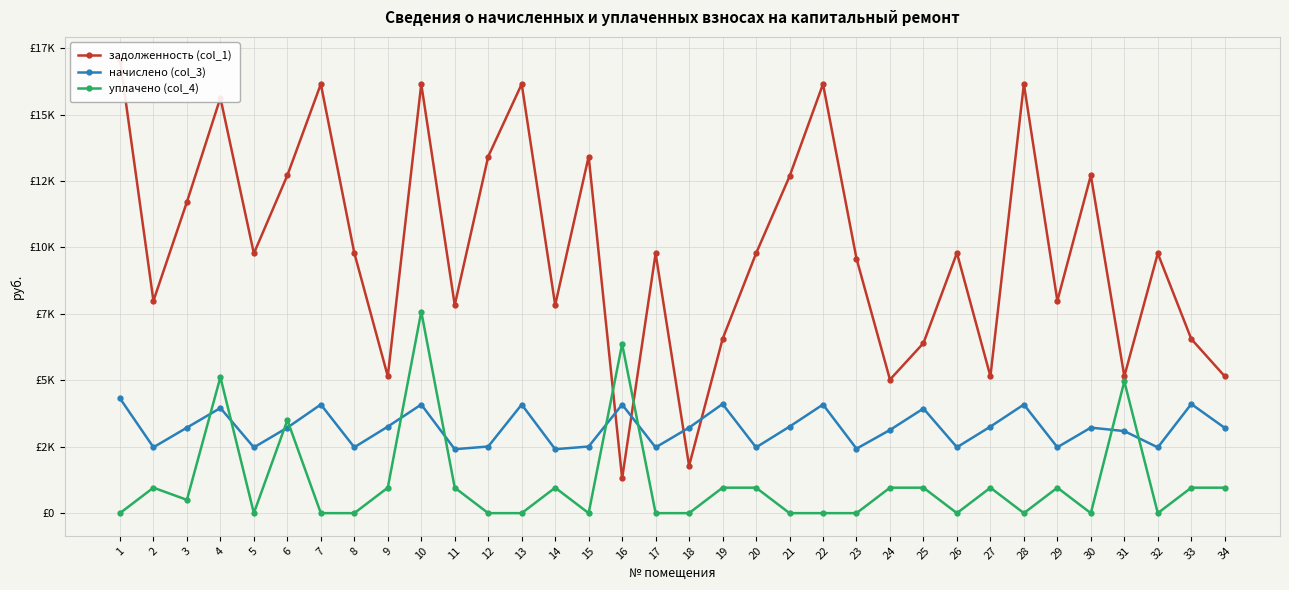

What is the sum of all начислено (col_3) values?

109071.5